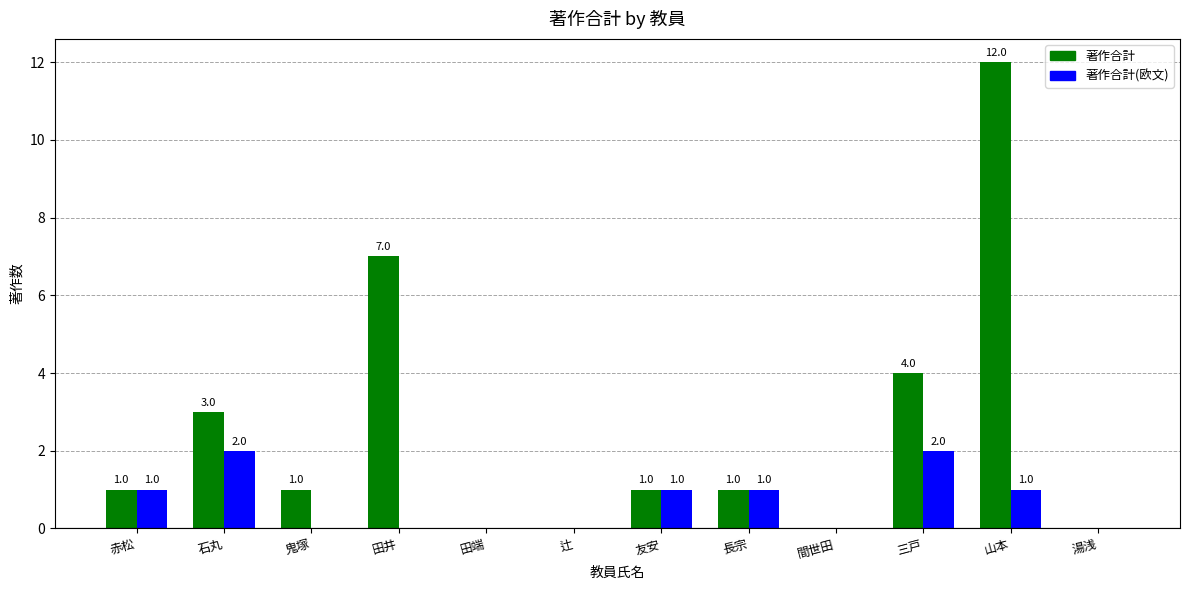

What is the spread (max minus min) of values at 山本?

11